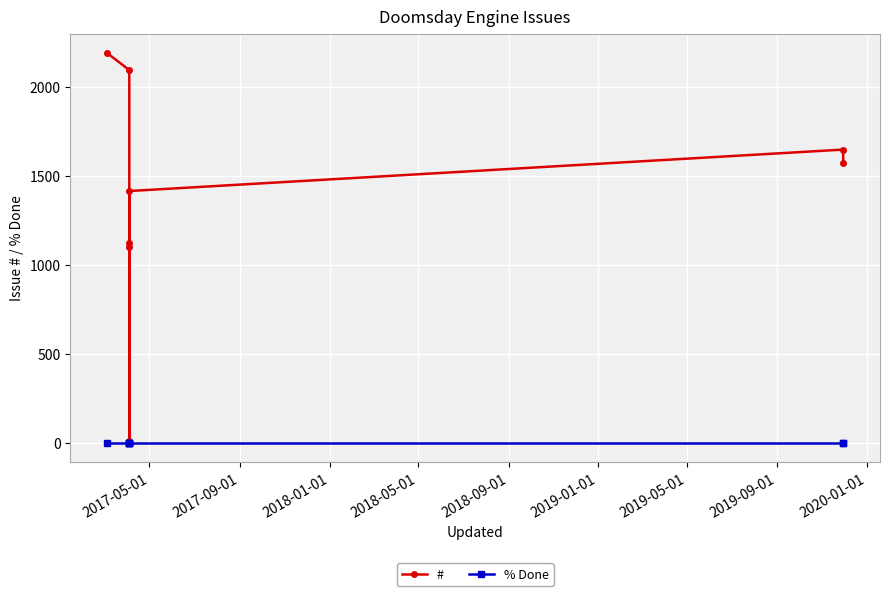

Which has a higher value, 2019-05-01 or 2018-05-01?

2019-05-01